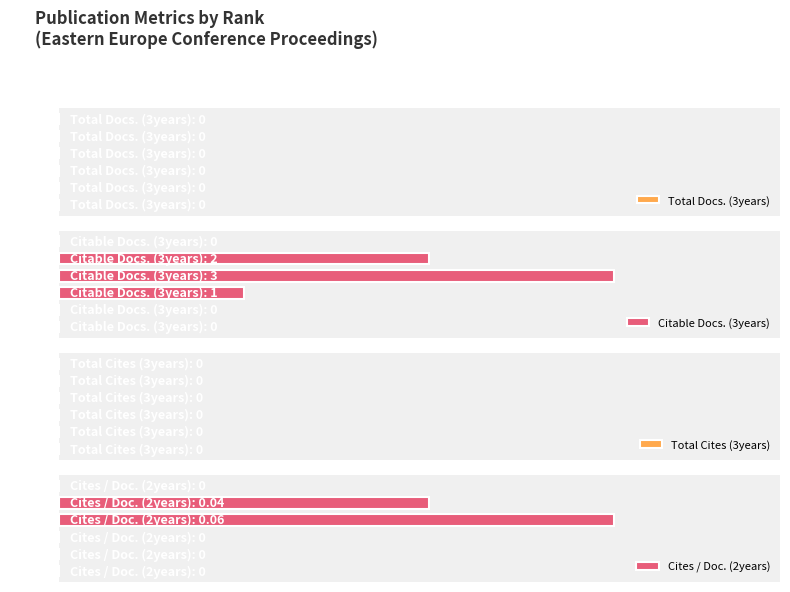

Between 5 and 0, which is larger?

5